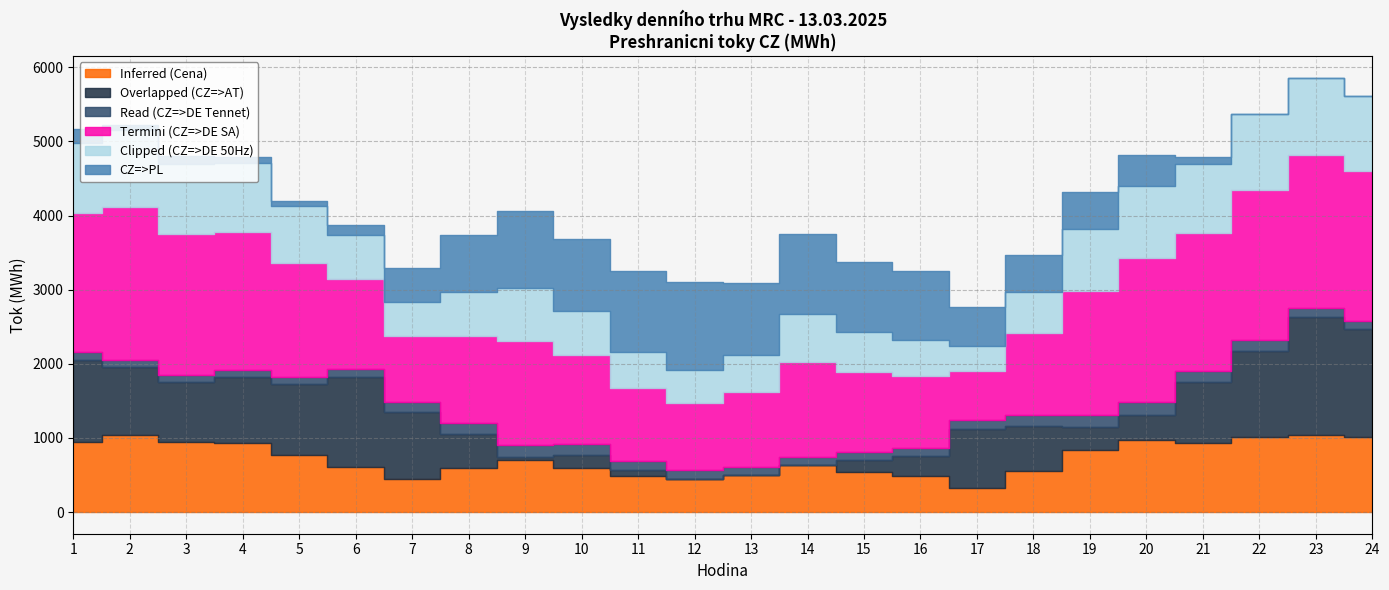

The value of CZ=>DE(50Hz) at 4 is 934.6. True or false?

True